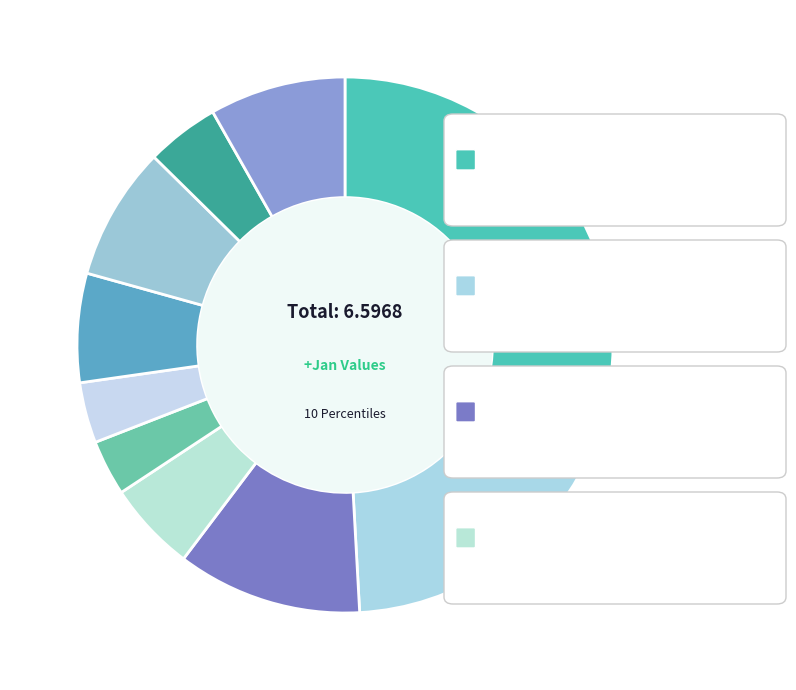

How many slices are in this pie chart?

10